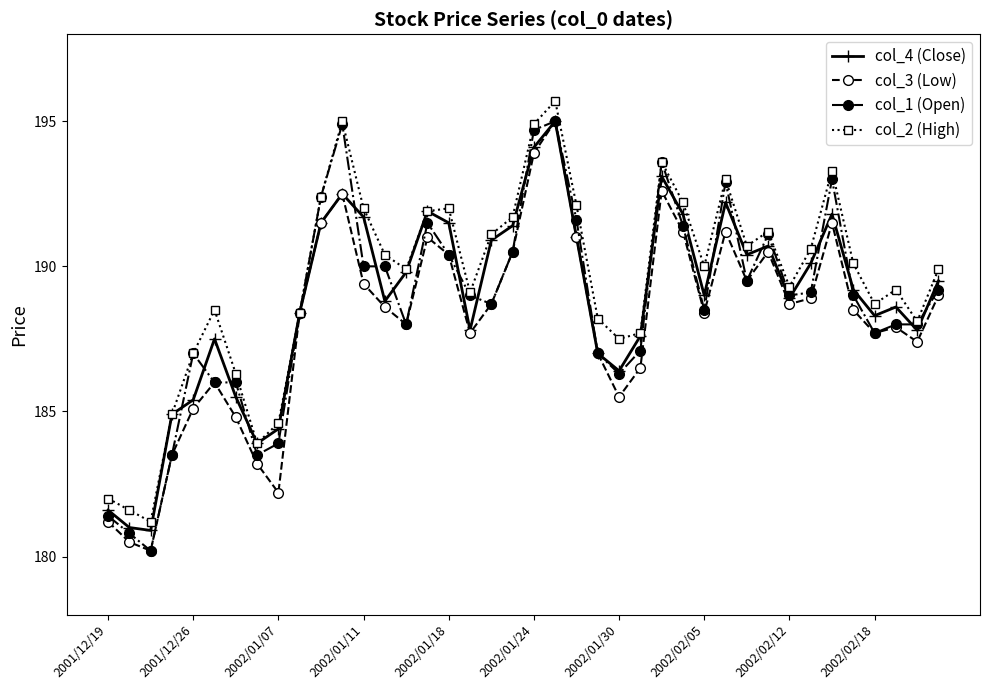

What is the value of the col_2 (High) point at the 14th from the left?

190.4